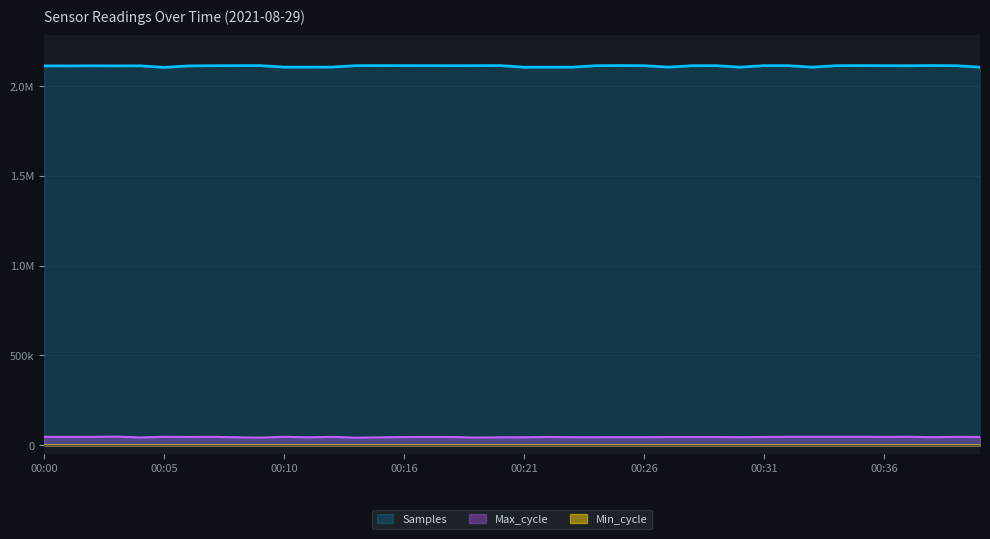

What is the sum of the Samples values at 00:40 and 00:33?

4213254